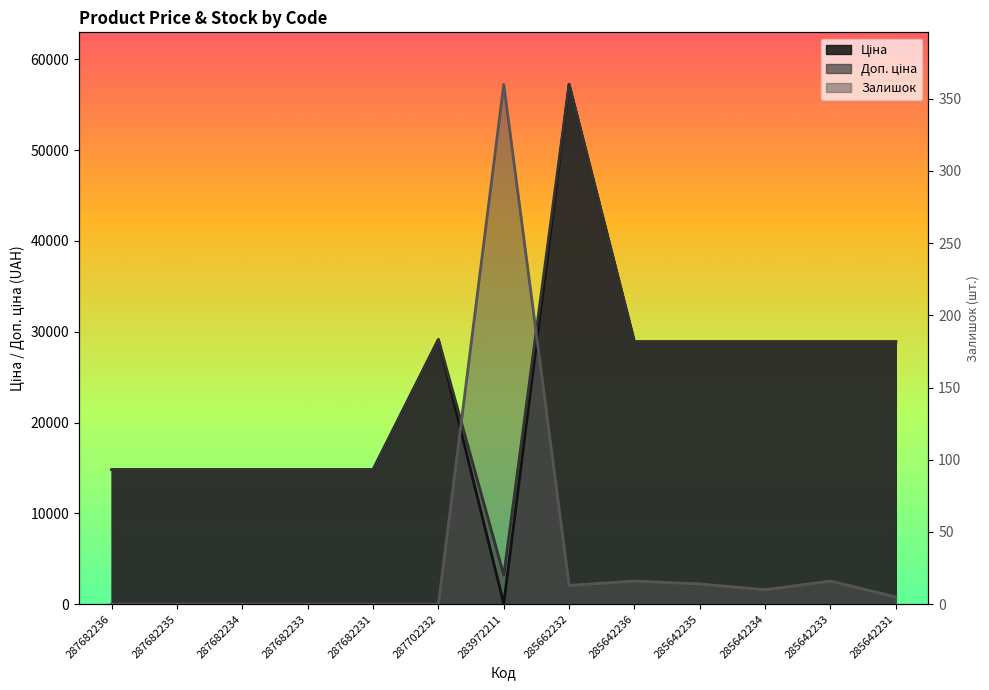

What is the highest value of the Доп. ціна series?

57258.0